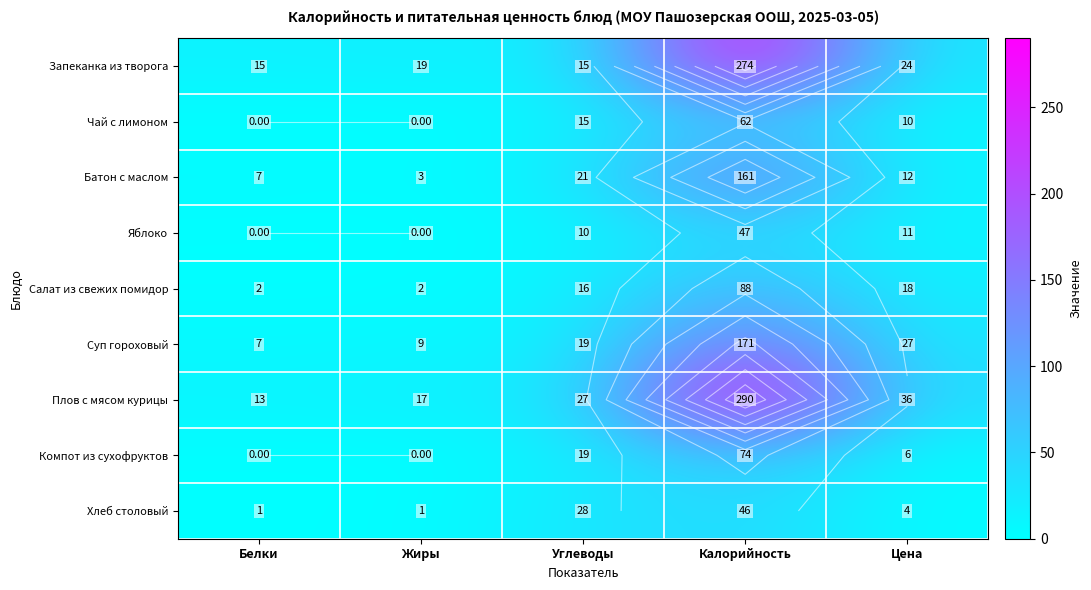

The Яблоко series shows 13.0 at Углеводы. True or false?

False